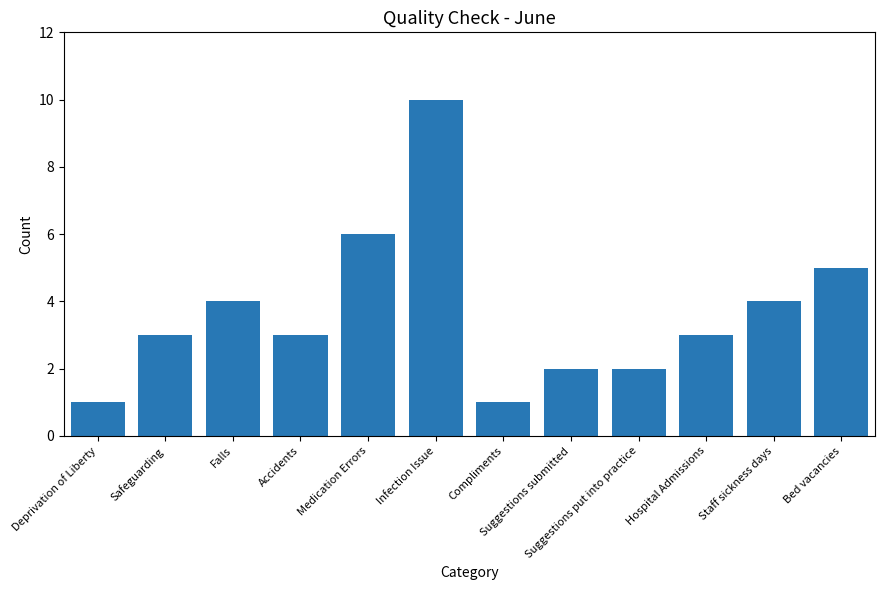

What is the label of the 2nd bar from the left?

Safeguarding